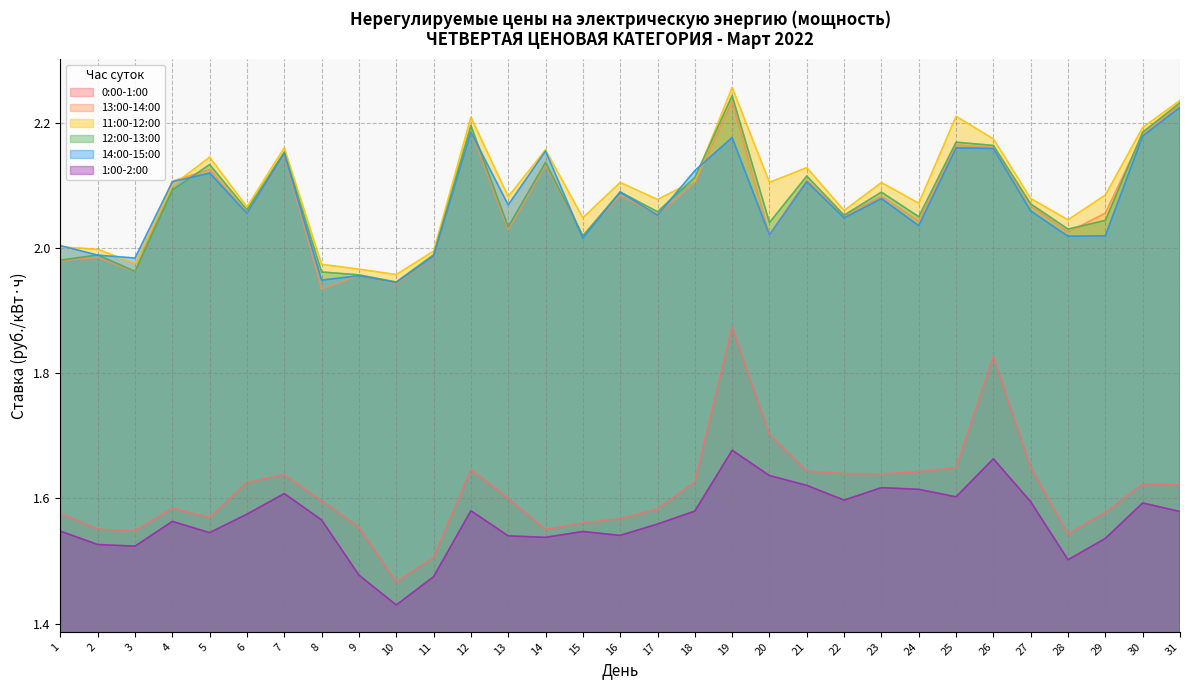

At which label is 0:00-1:00 closest to 1?

10